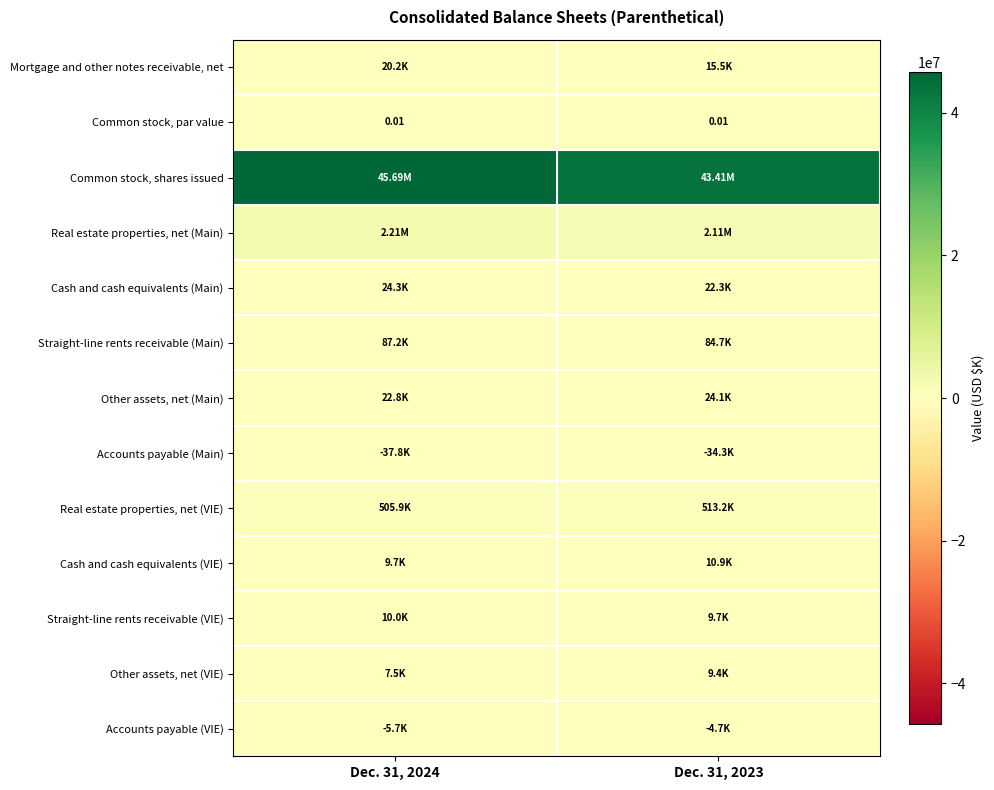

Which series has the widest spread of values?

Common stock, shares issued